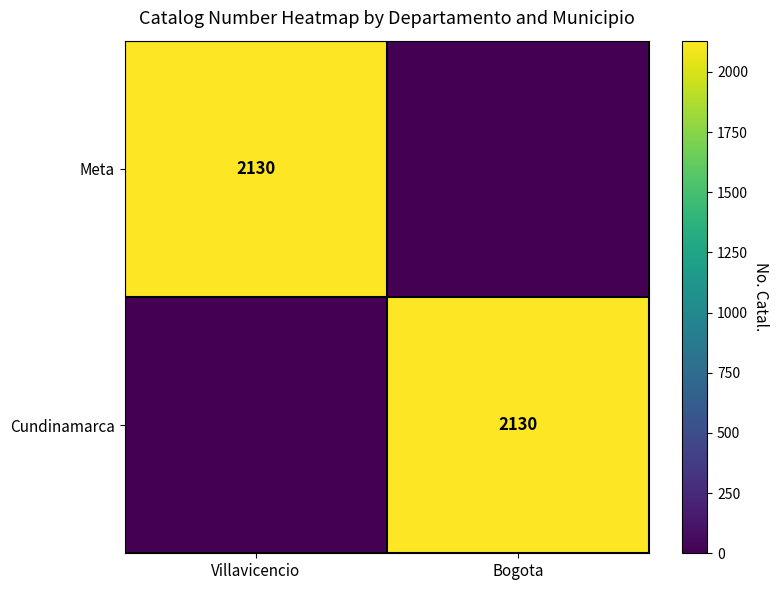

The value of Meta at Villavicencio is 2130. True or false?

True